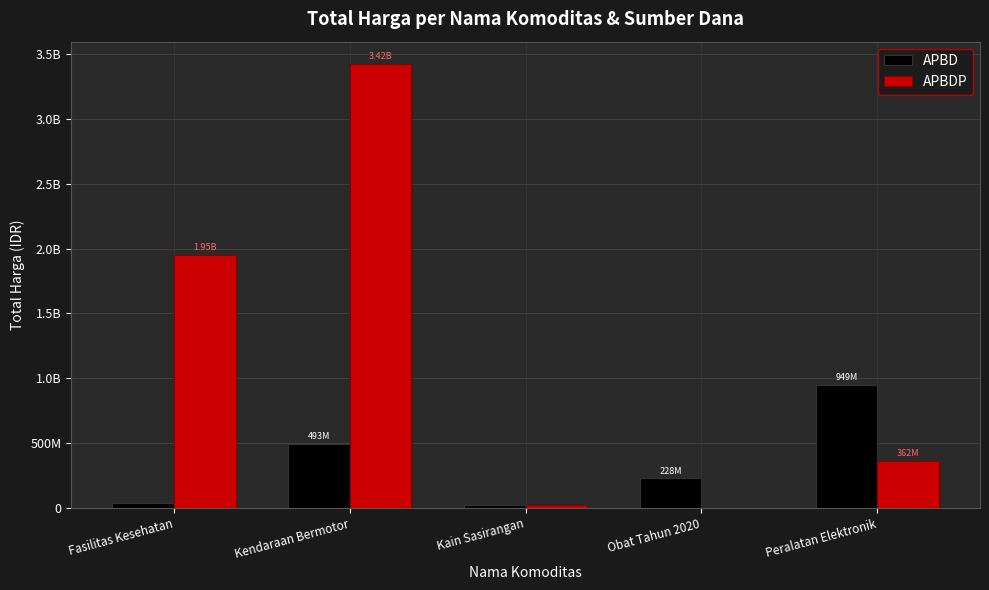

At how many categories does at least one series exceed 1584920674?

2